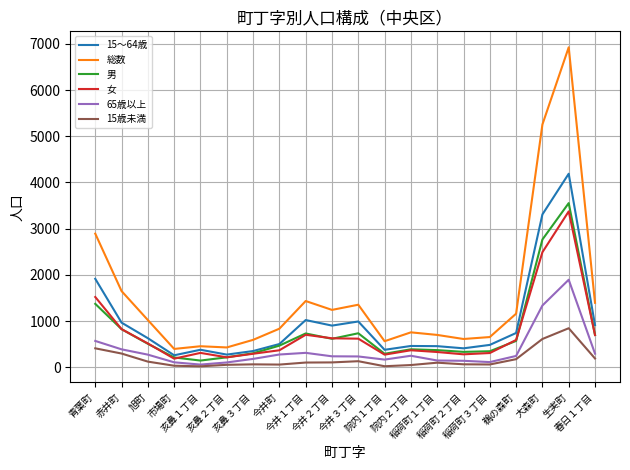

True or false: 総数 and 男 cross at least once.

False